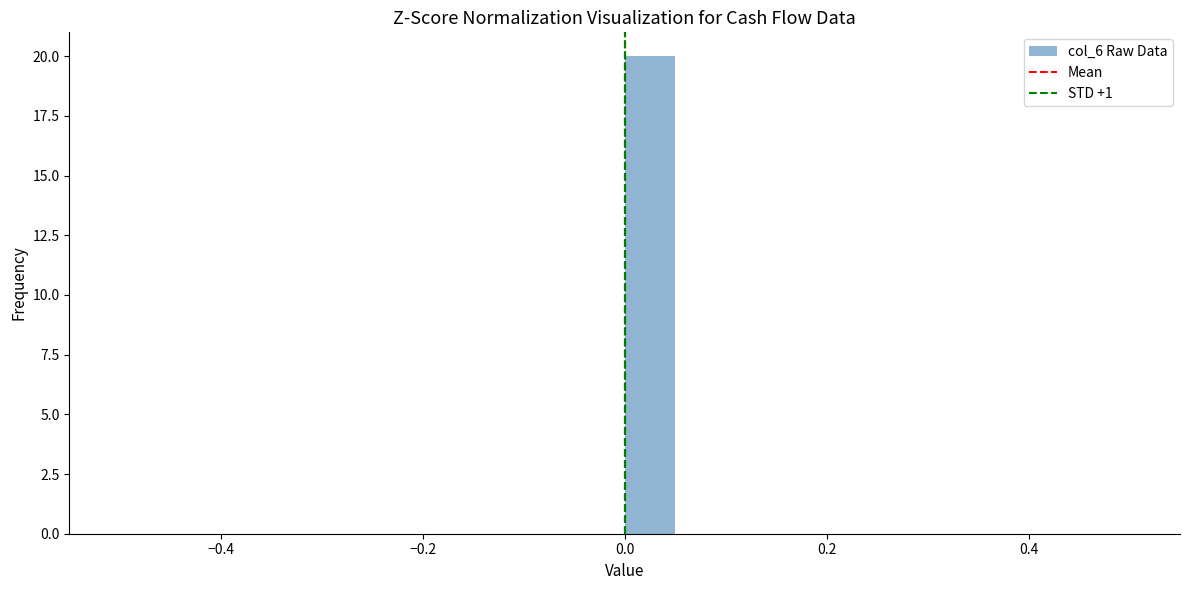

Read against the x-axis, roughly where is the centre of the tallest bar?

0.02